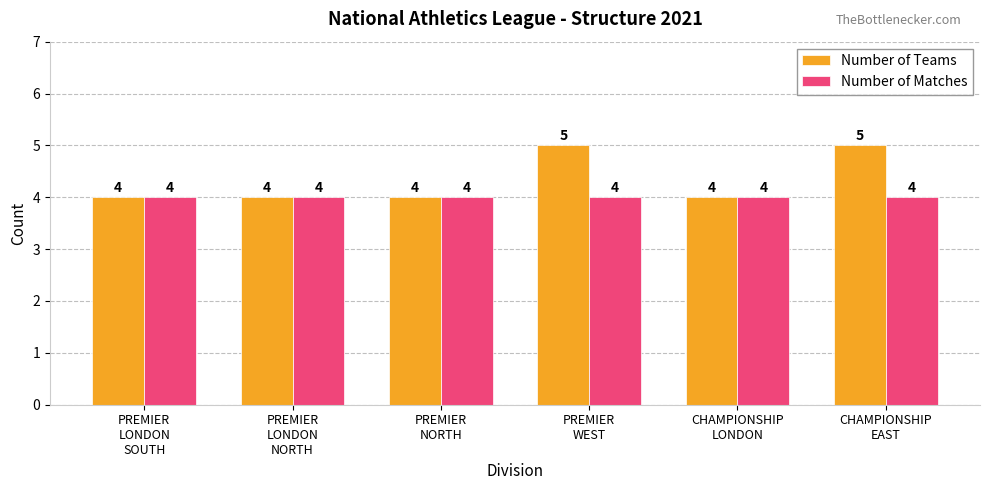

List the series in order of their overall mean, lowest first.

Number of Matches, Number of Teams